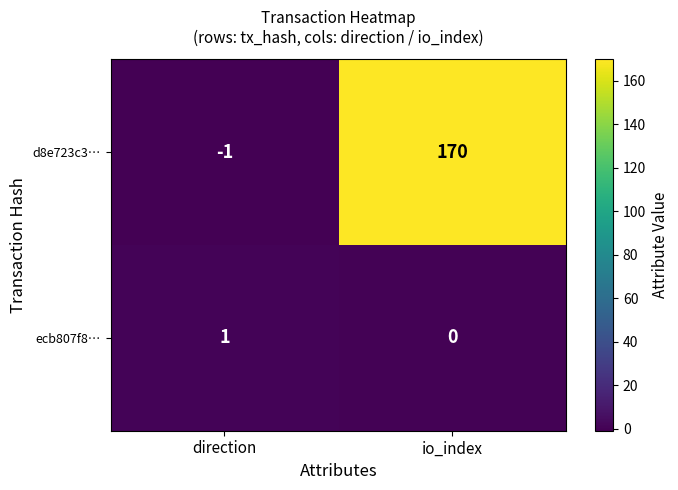

What is the maximum value shown in the chart?

170